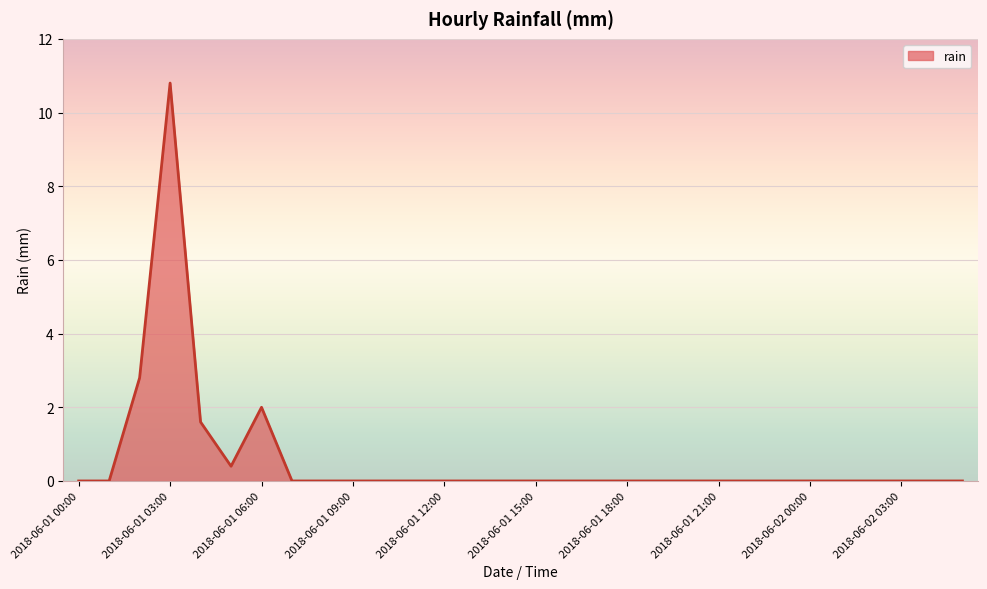

What is the greatest value displayed?

10.8